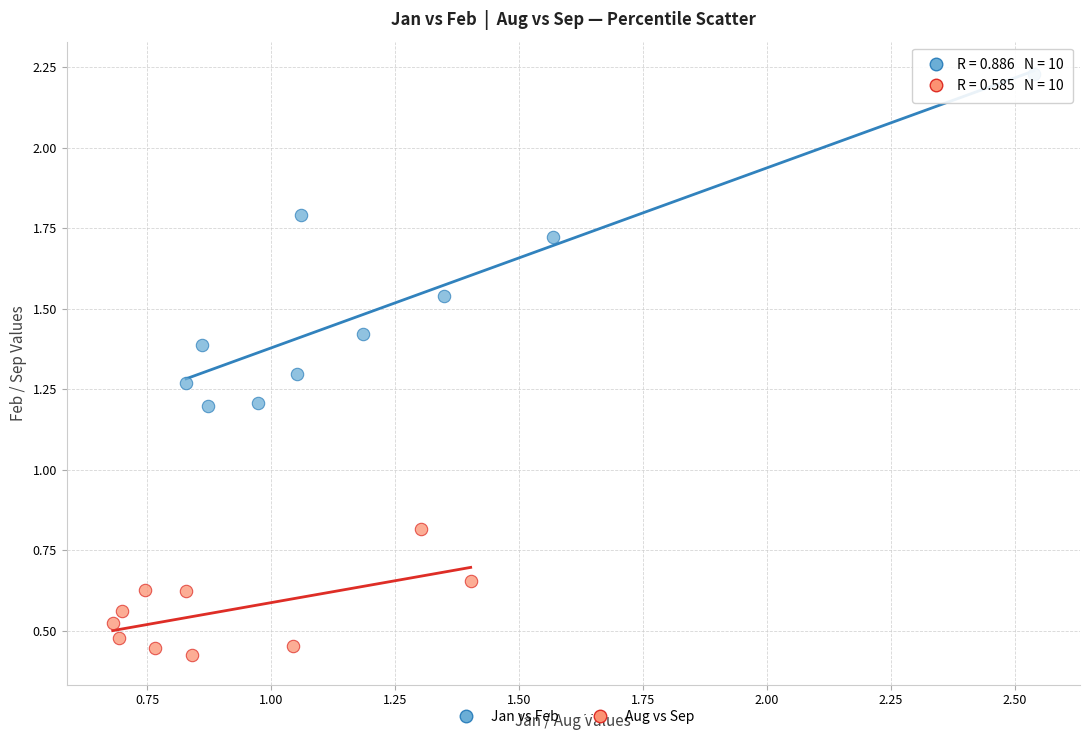

Which series reaches the maximum Y coordinate?

Jan vs Feb